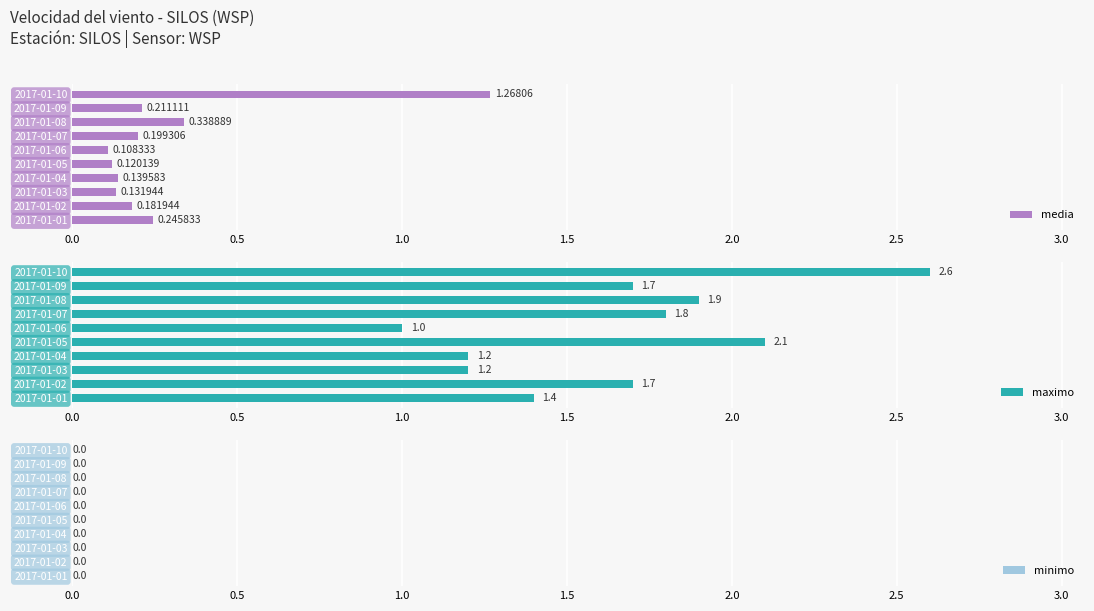

What is the spread (max minus min) of values at 2017-01-04?

1.2